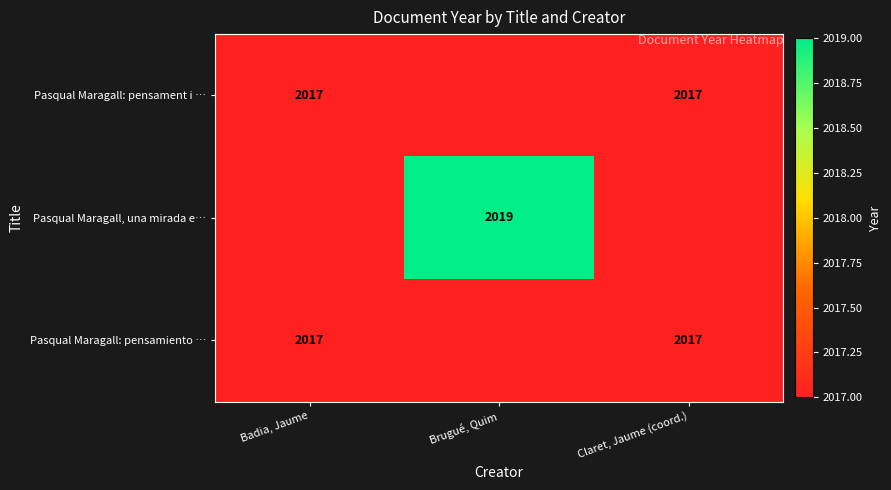

The Badia, Jaume series shows 2017 at Pasqual Maragall: pensamiento y acción. True or false?

True